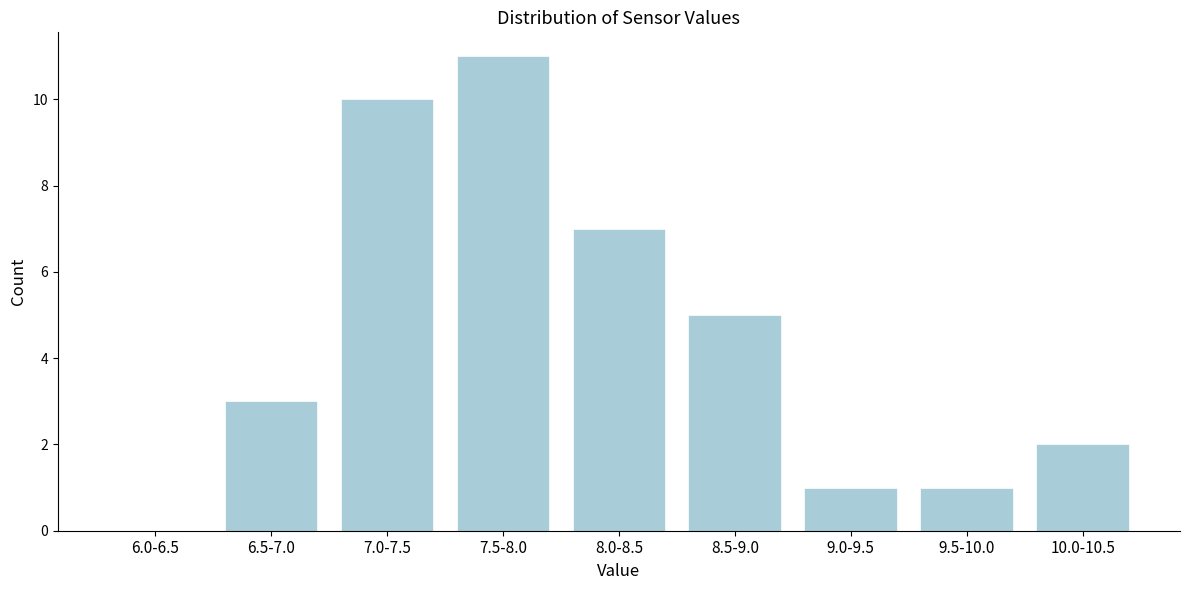

Reading right to left, transcribe all the data shown in this chart.

10.0-10.5=2	9.5-10.0=1	9.0-9.5=1	8.5-9.0=5	8.0-8.5=7	7.5-8.0=11	7.0-7.5=10	6.5-7.0=3	6.0-6.5=0